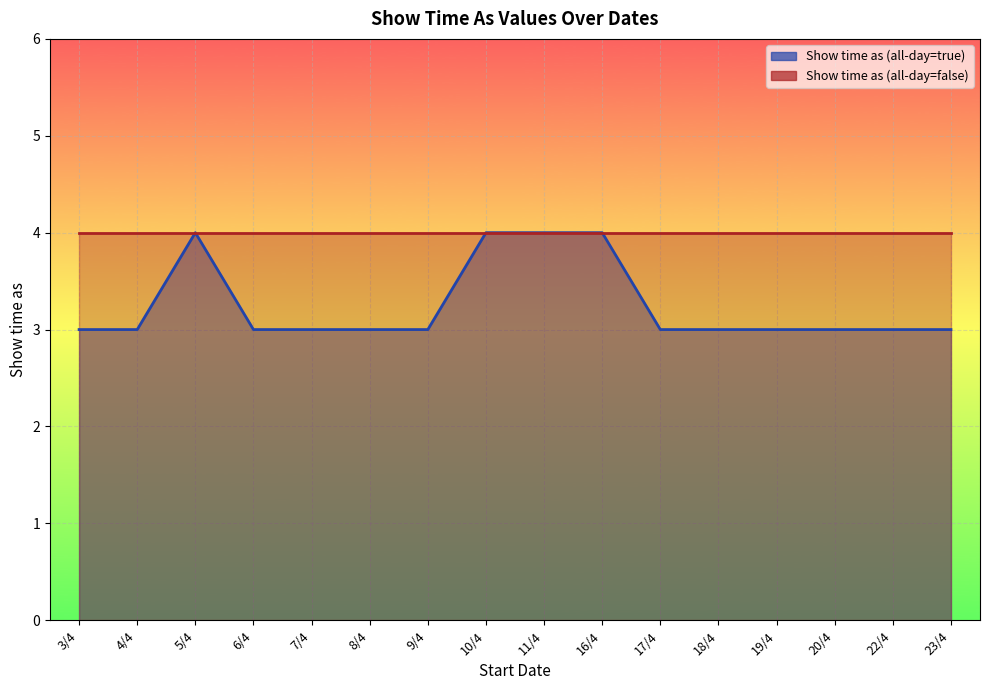

Between 23/4 and 3/4, which is larger?

23/4